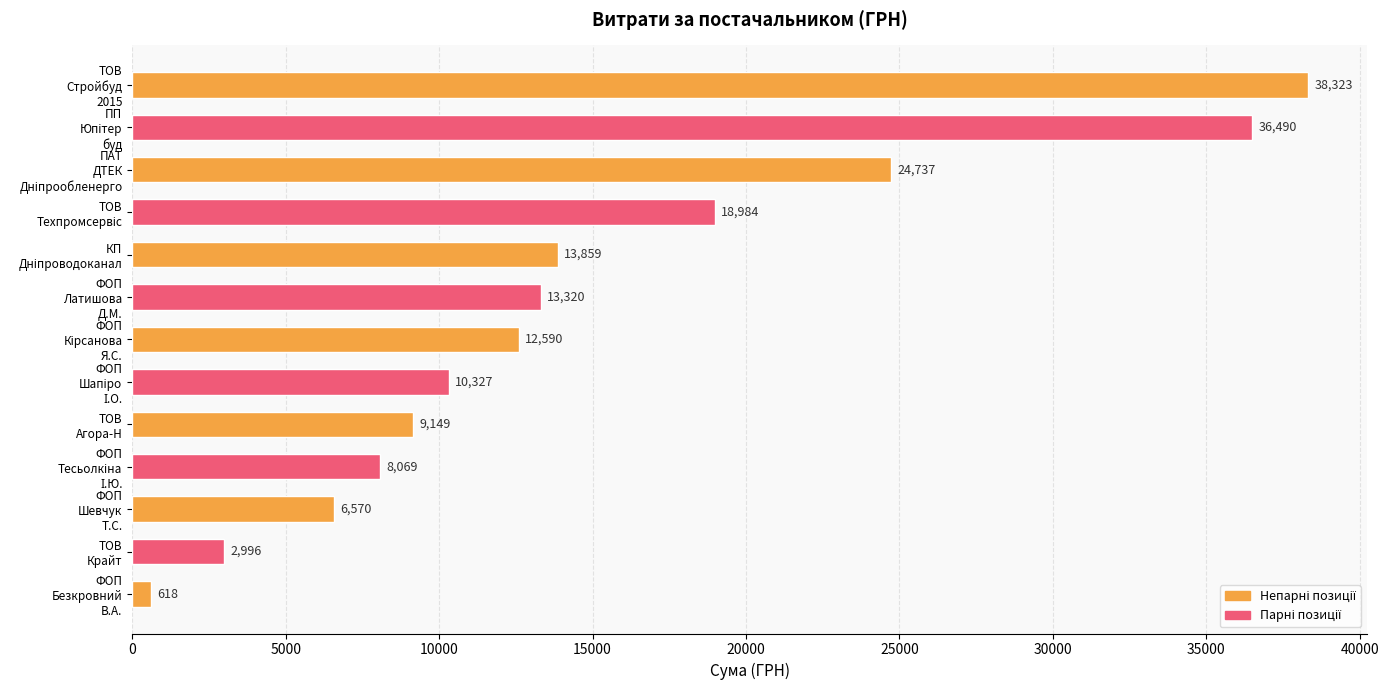

What is the value of the 3rd bar from the top?

24737.1